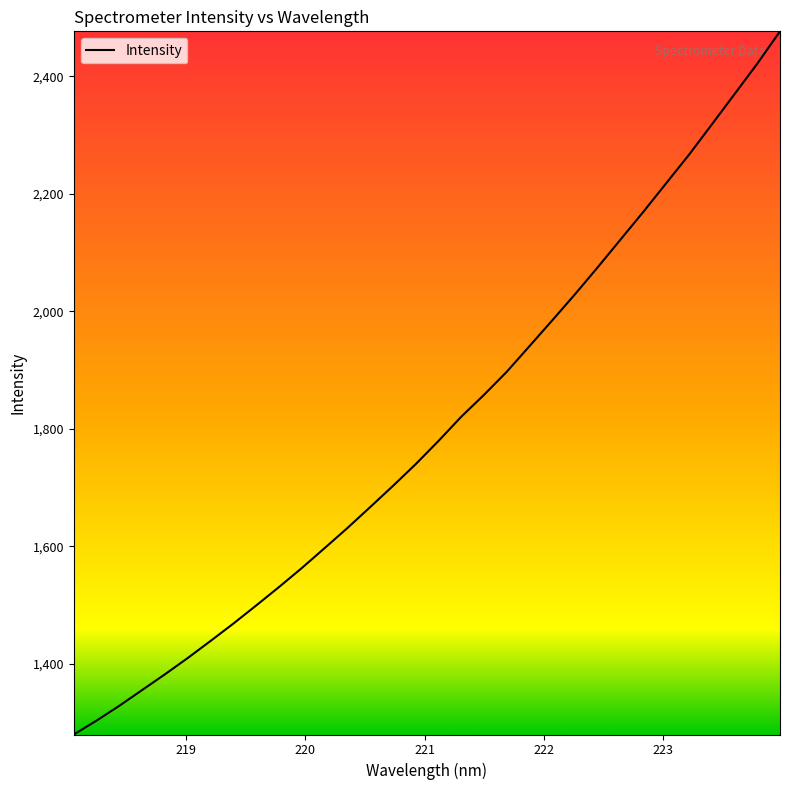

How many distinct data groups are displayed?

1